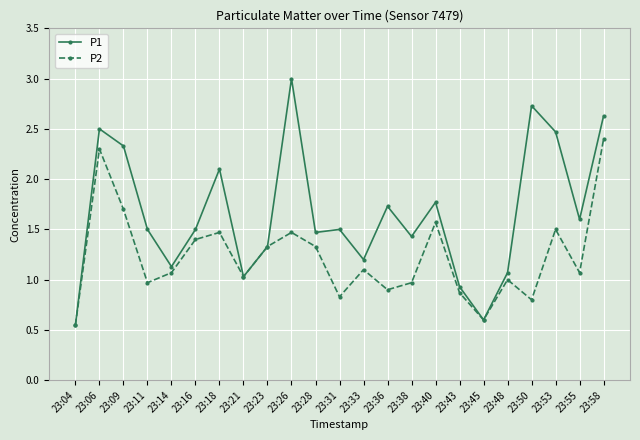

At how many categories does at least one series exceed 2?

7